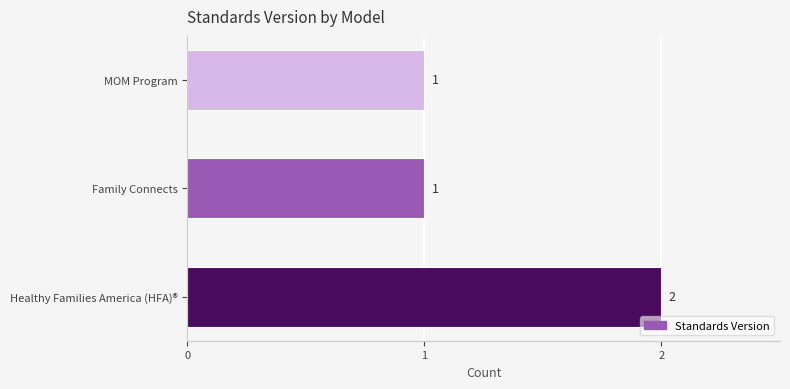

How many values are between 1 and 2?

3